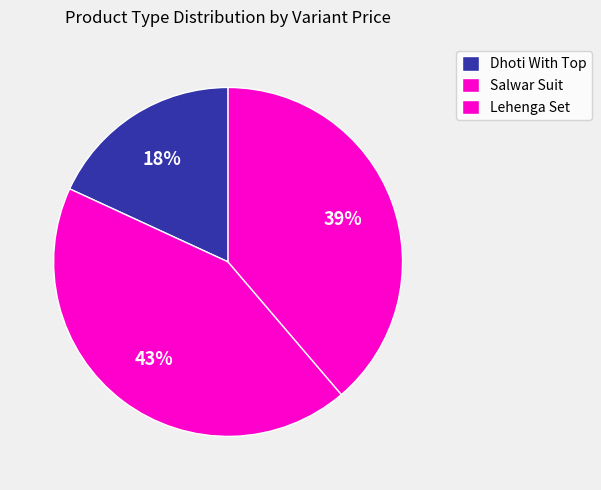

How many slices are in this pie chart?

3